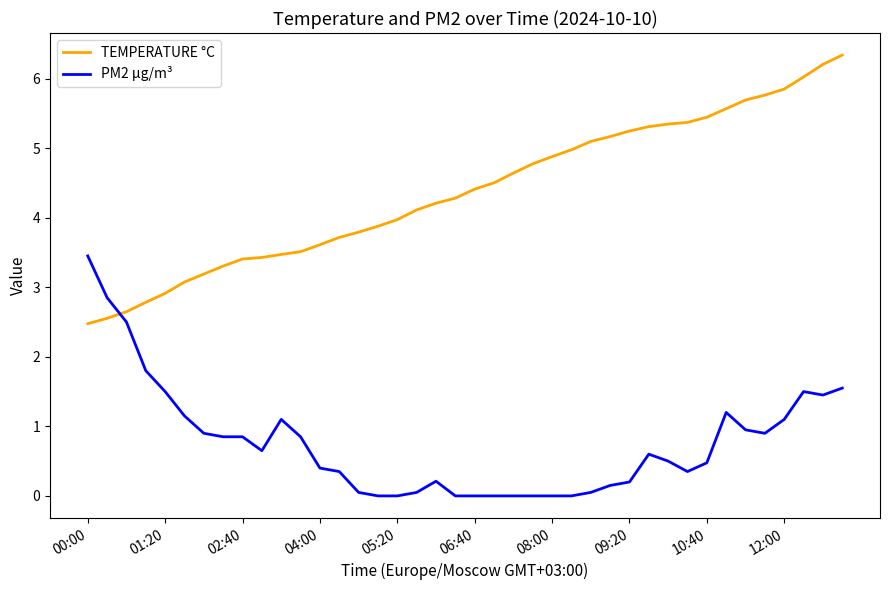

How many lines are shown in the chart?

2